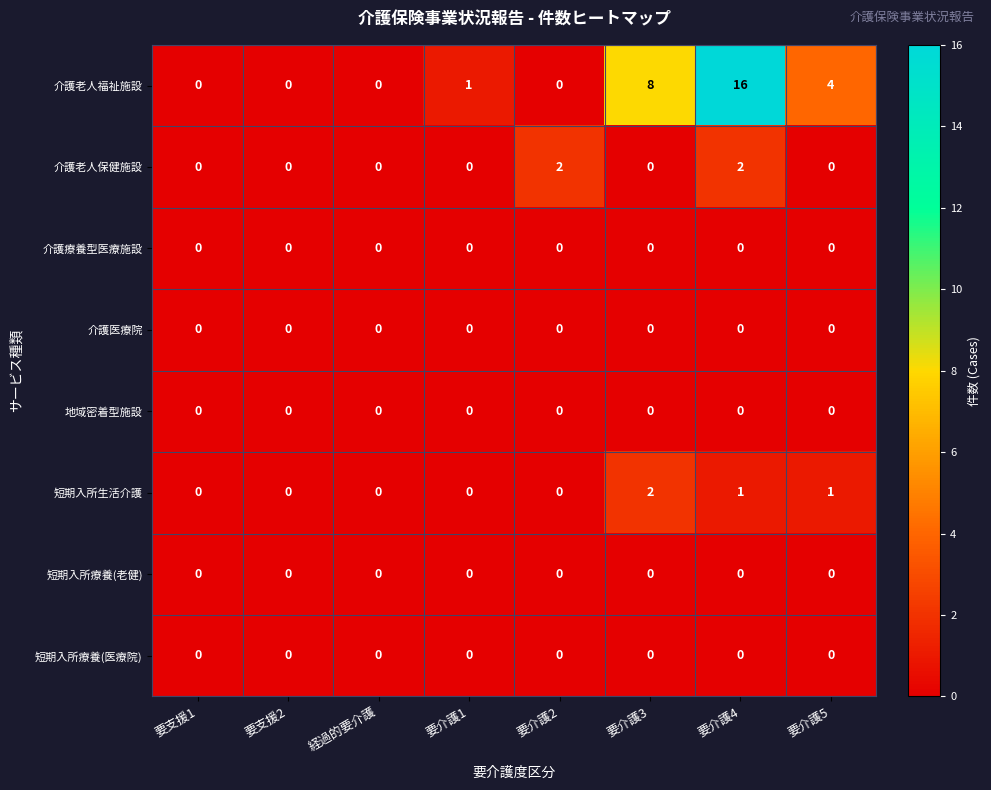

True or false: 介護老人福祉施設 has a value of 10 at 要支援1.

False